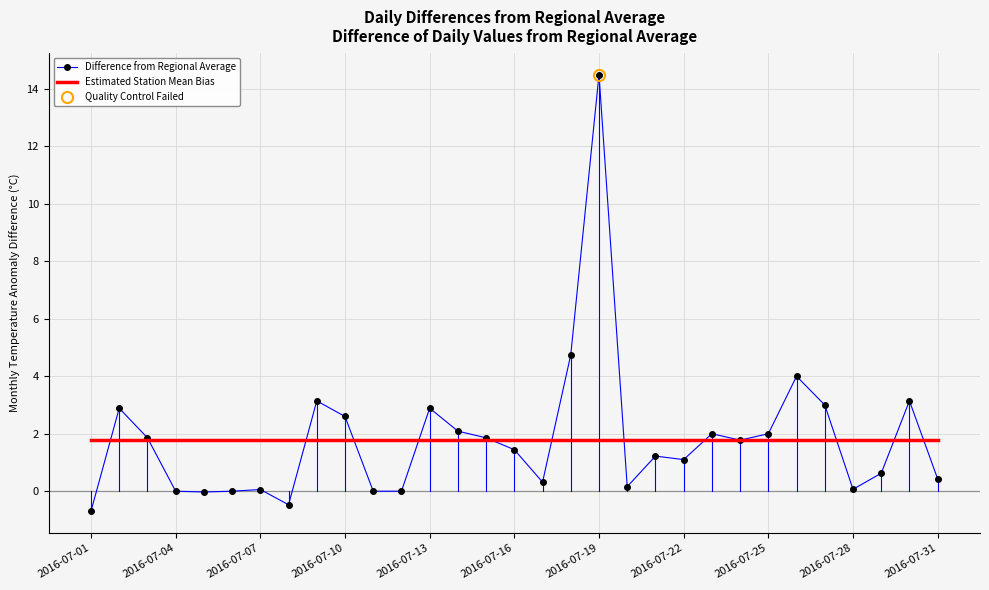

What is the highest value of the Estimated Station Mean Bias series?

1.8